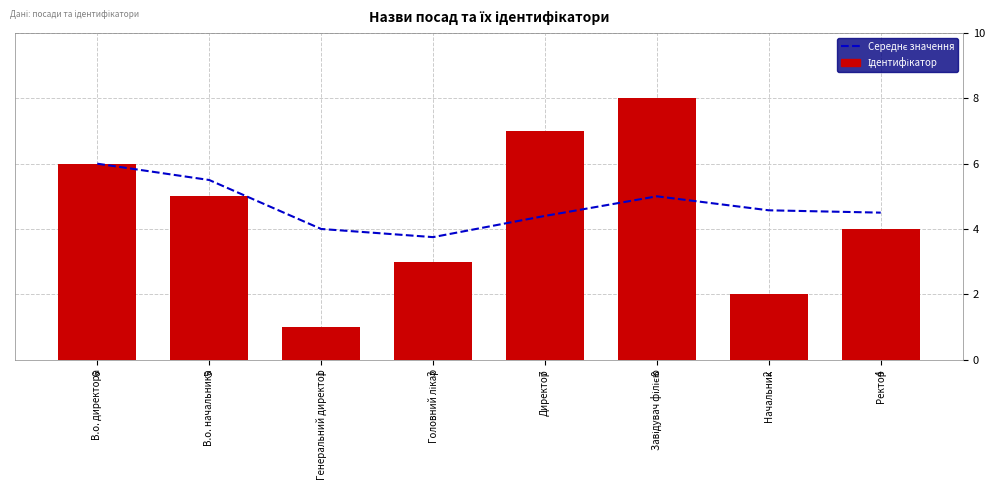

What is the highest value of the Ідентифікатор series?

8.0